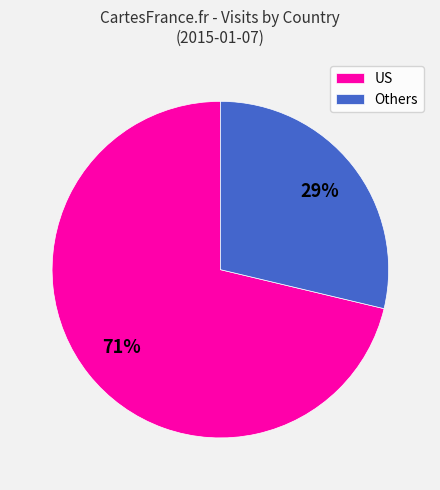

What is the largest slice in the pie chart?

US